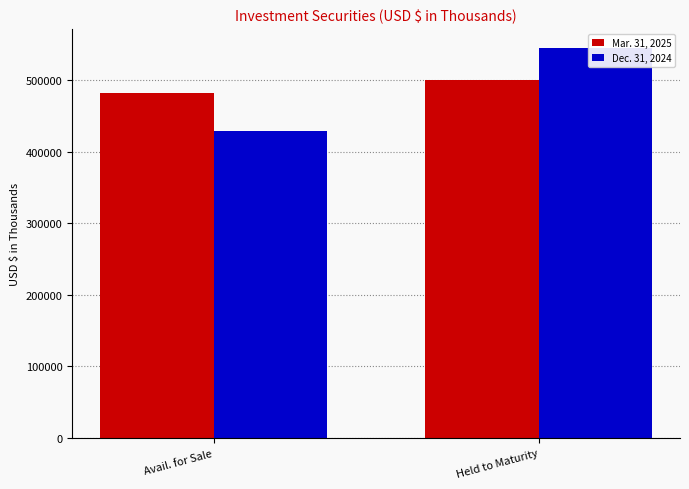

What is the average value of the Mar. 31, 2025 series?

491057